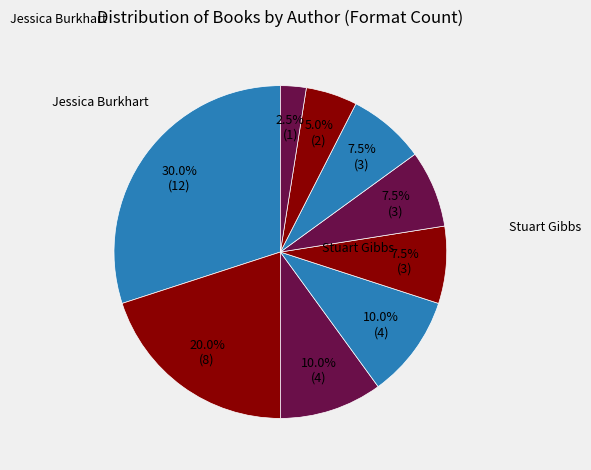

Count the number of slices in the pie.

9